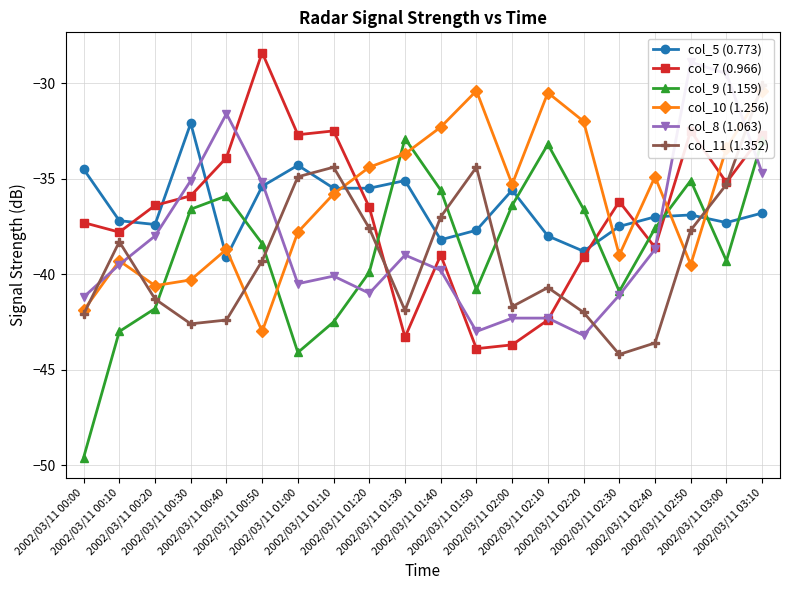

How many times do col_7 (0.966) and col_10 (1.256) cross each other?

5